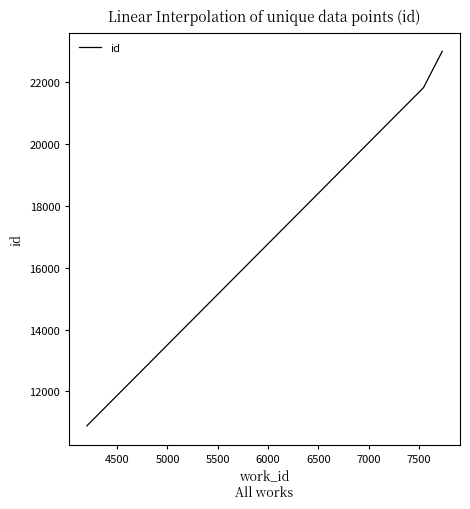

What is the value of the 6th point from the left?

22997